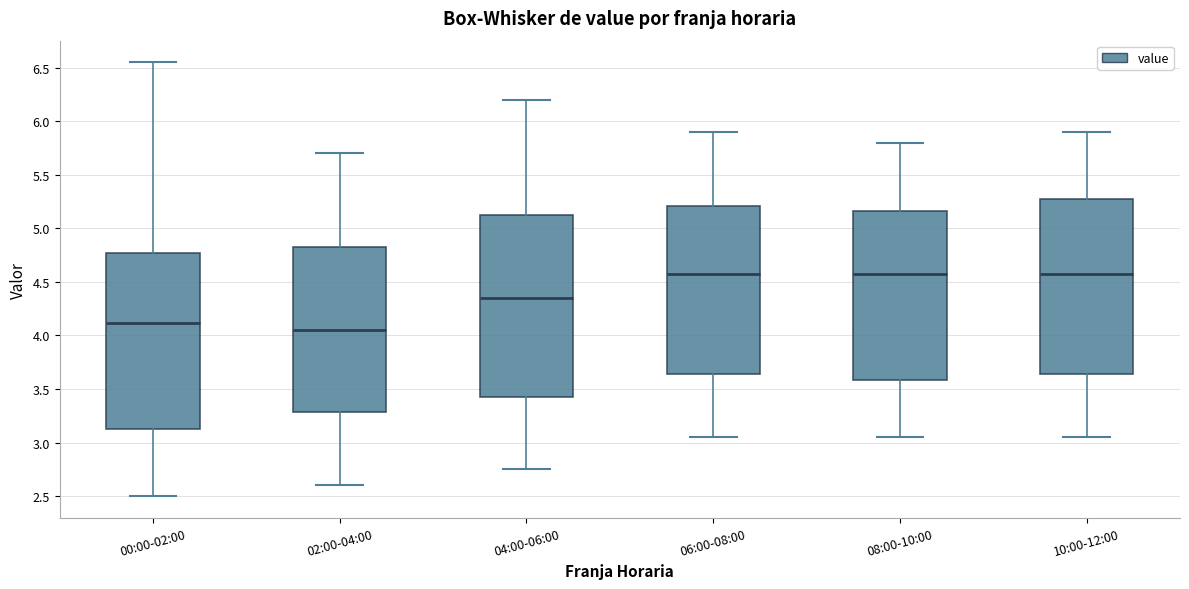

Where does the lower whisker of the box for 08:00-10:00 end on the y-axis? The values are not printed on the chart, so give them approximately, as read against the axis.

3.05